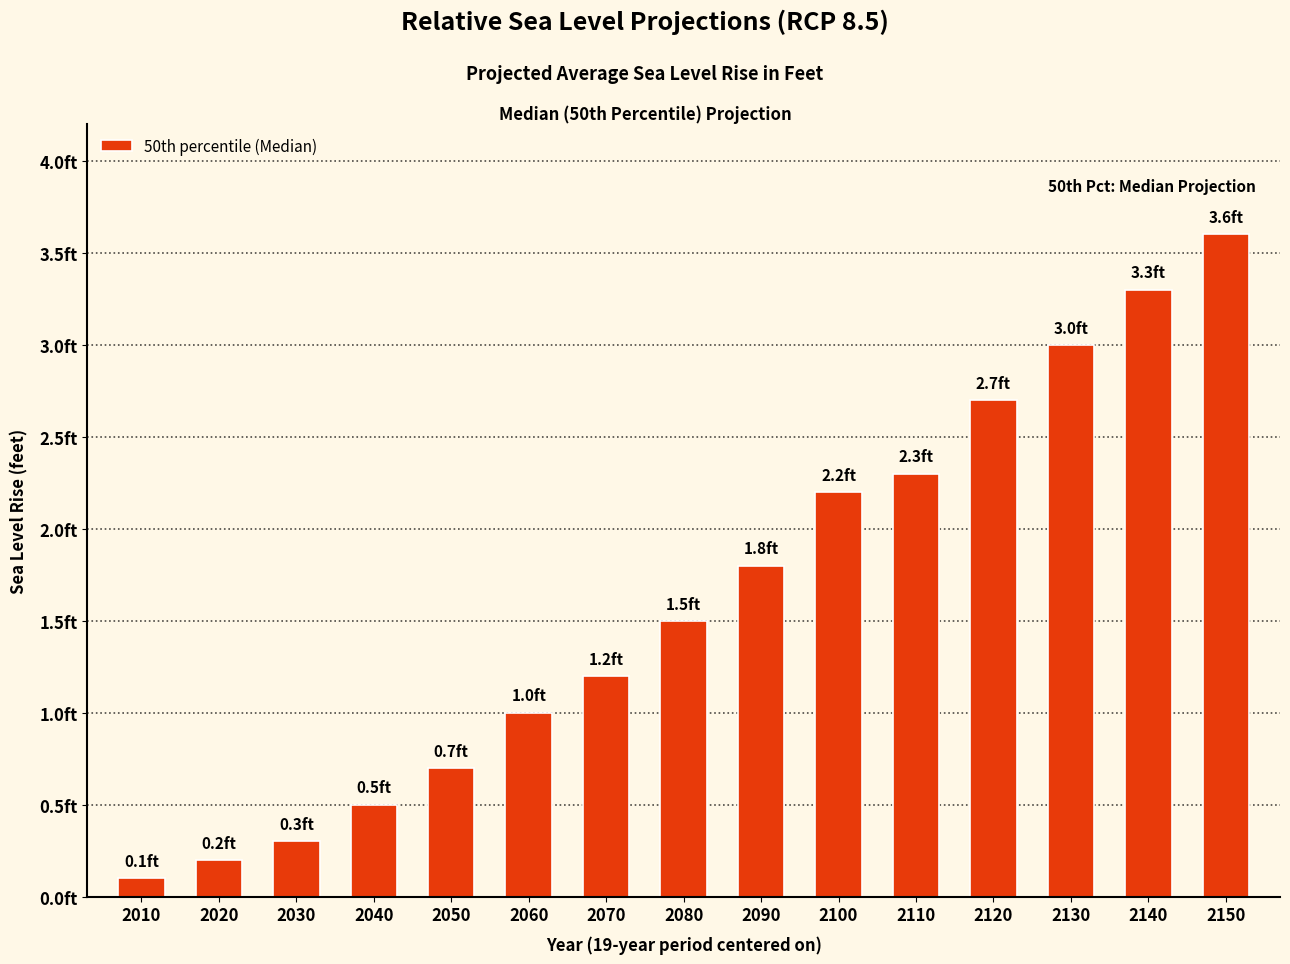

Does the chart contain any negative values?

No